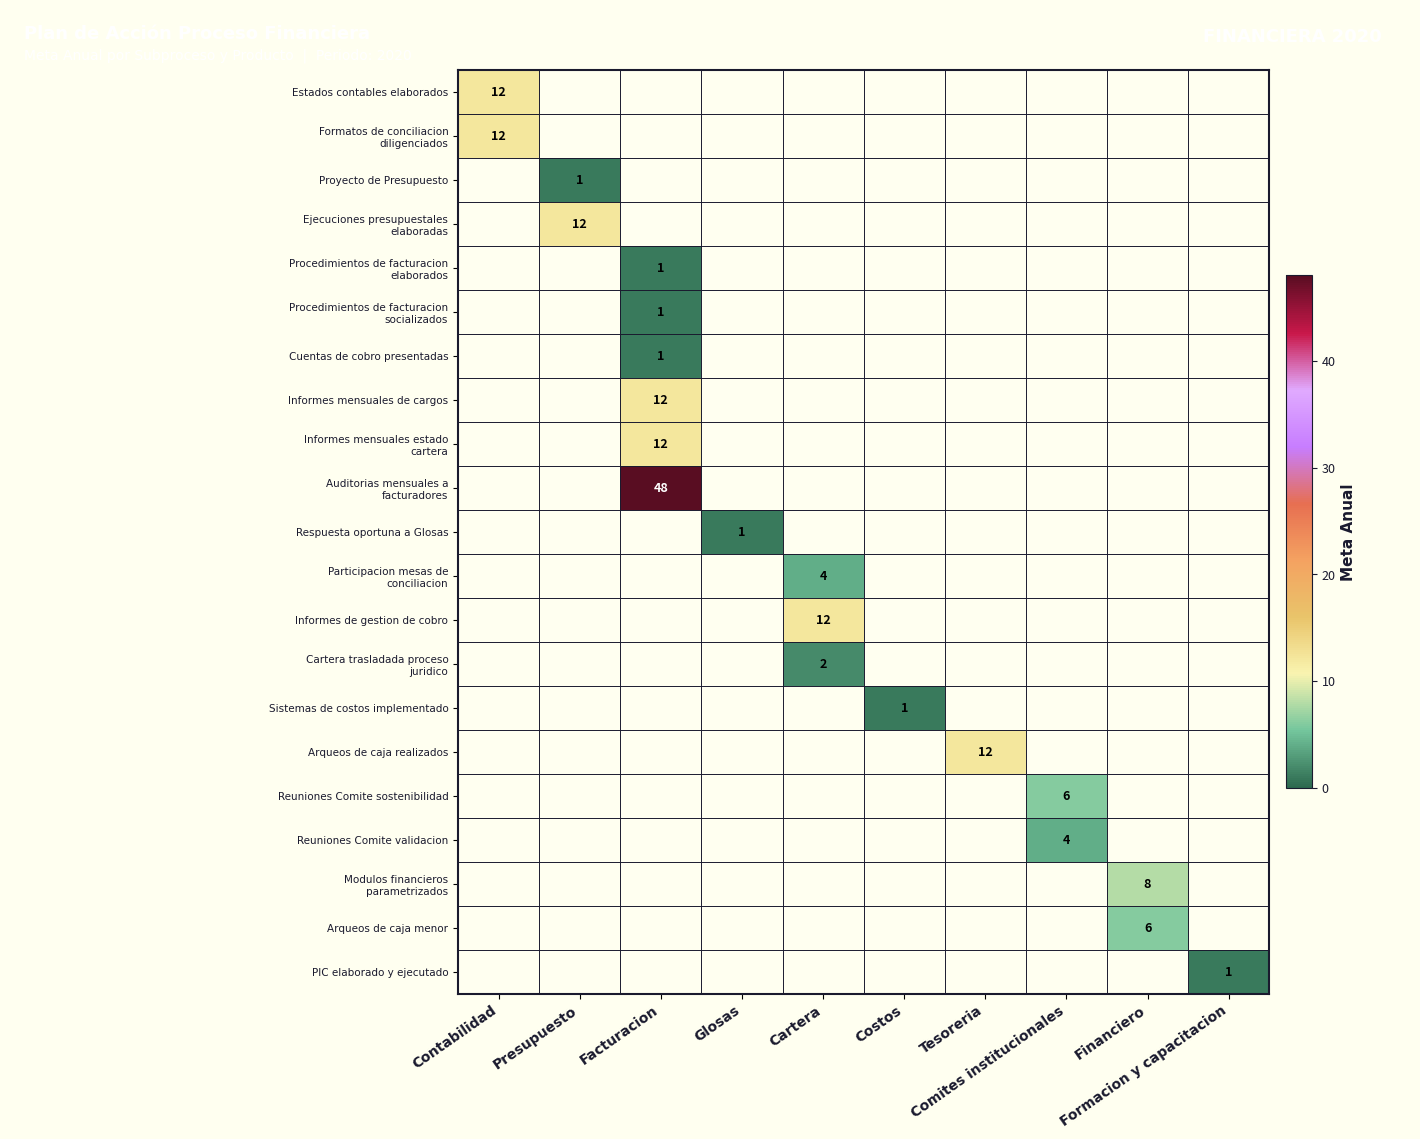

Is the value of Formatos de conciliacion diligenciados at Comites institucionales greater than the value of Auditorias mensuales a facturadores at Facturacion?

No